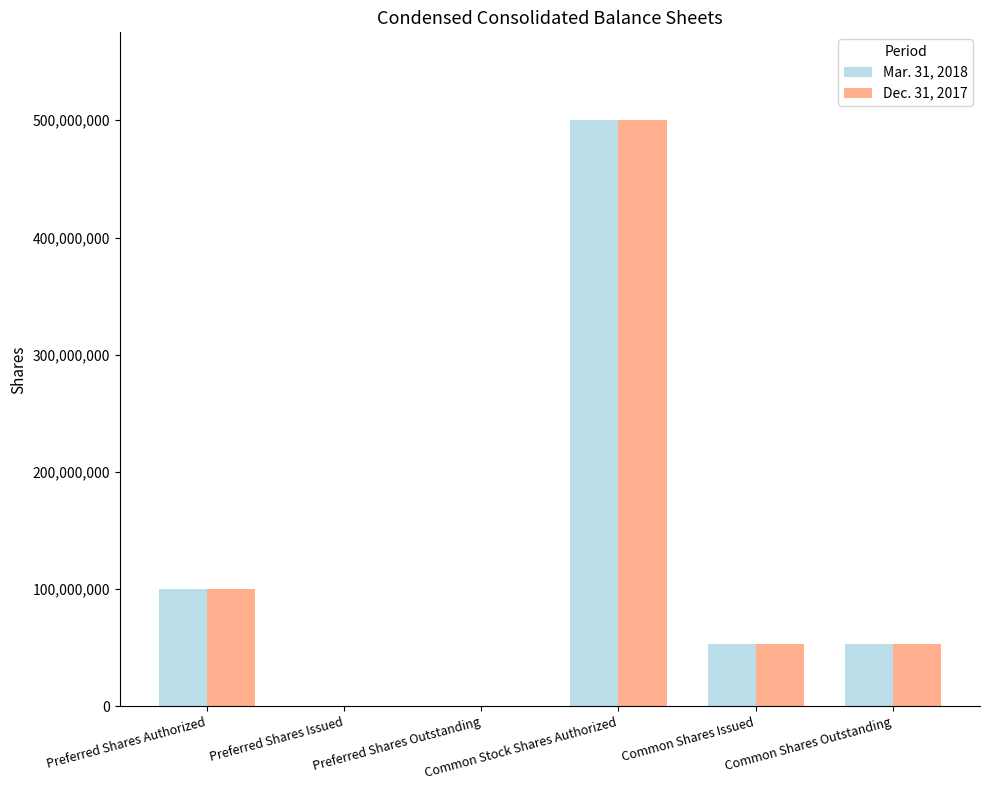

What is the highest value of the Mar. 31, 2018 series?

500000000